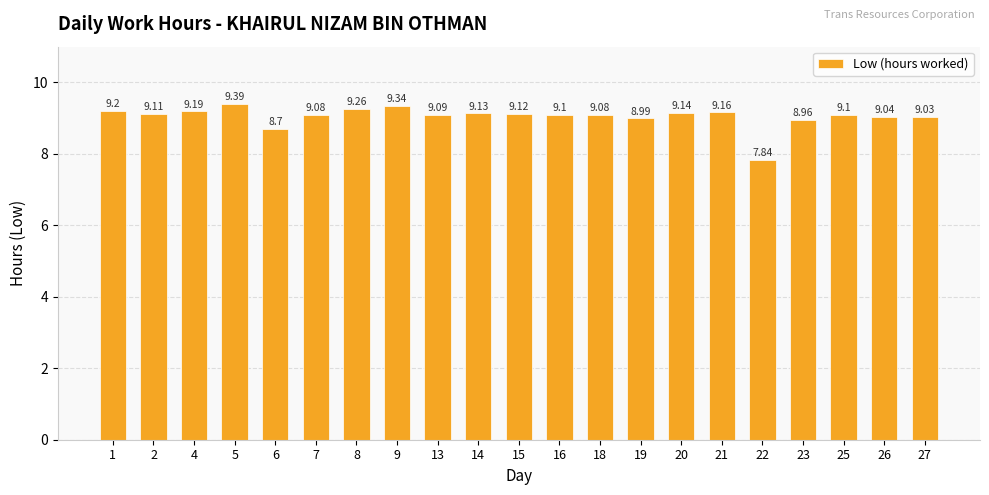

At which label does the data first exceed 9?

1